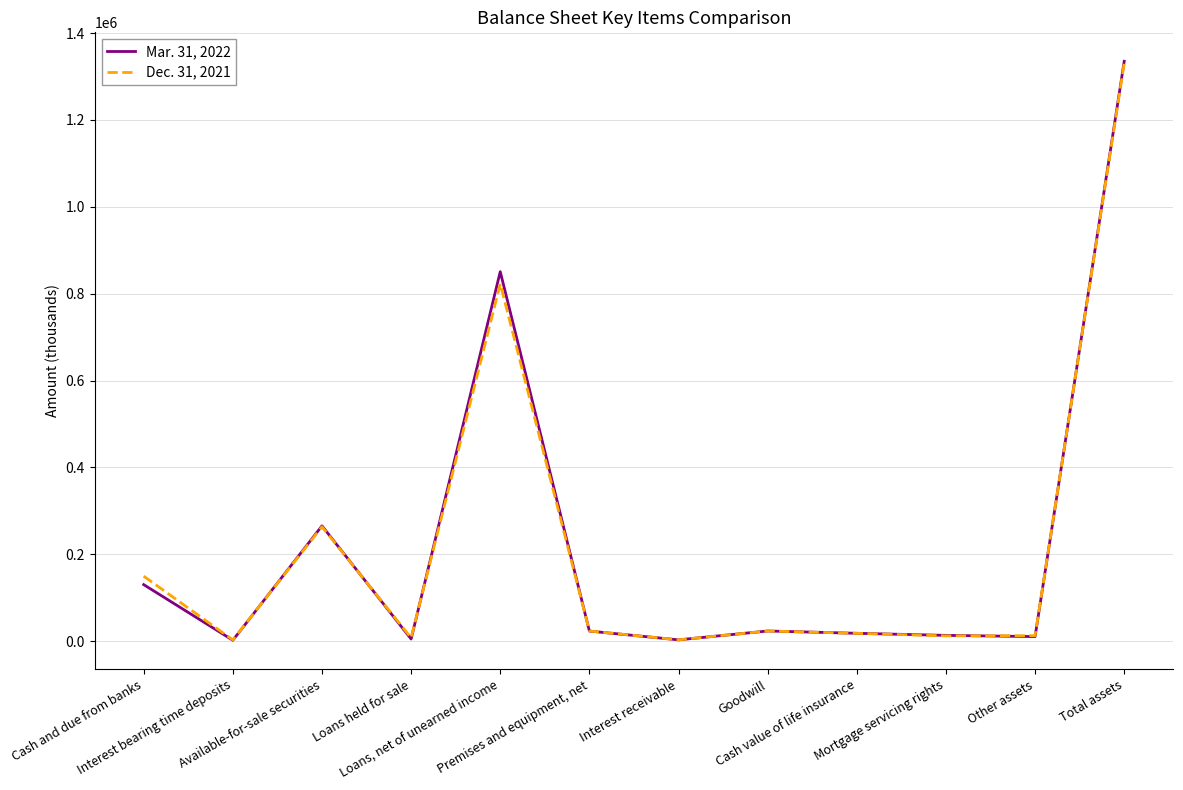

What is the spread (max minus min) of values at Premises and equipment, net?

173